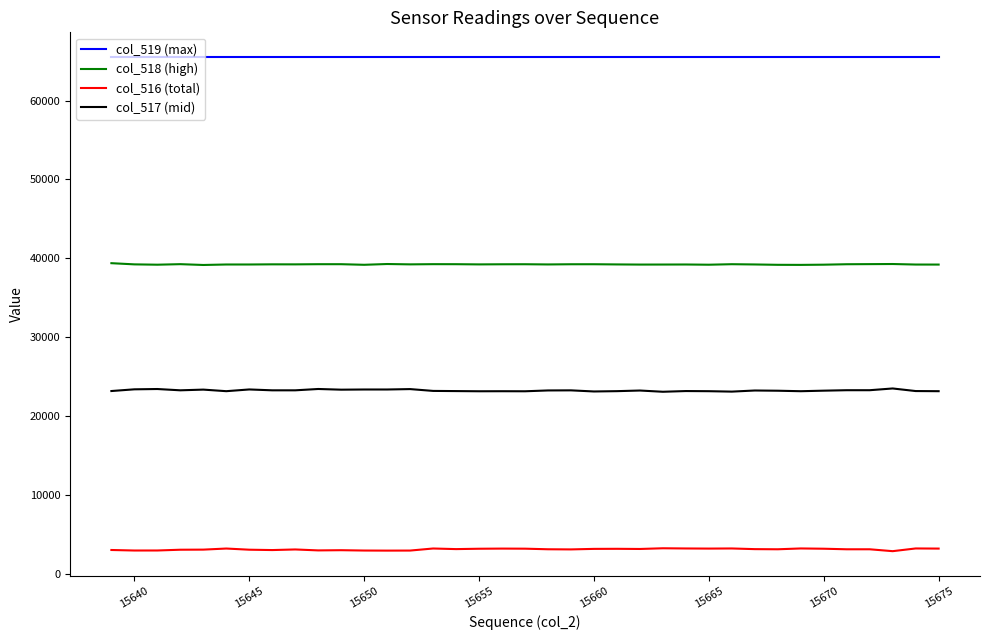

Which series has the largest total across all categories?

col_519 (max)